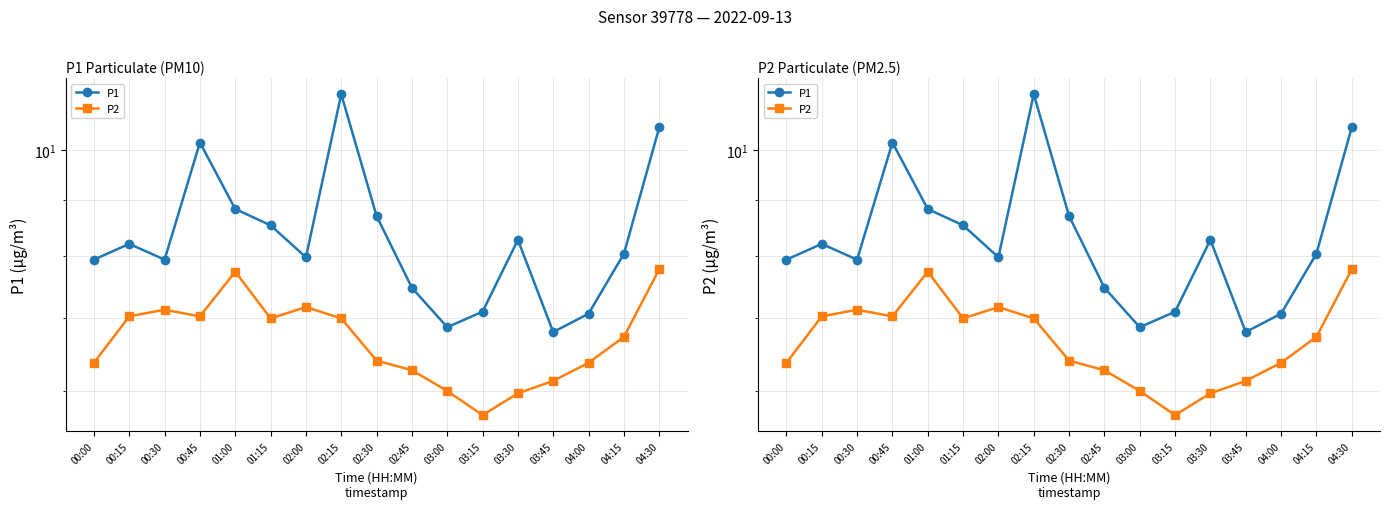

At which label does P1 reach its peak?

02:15